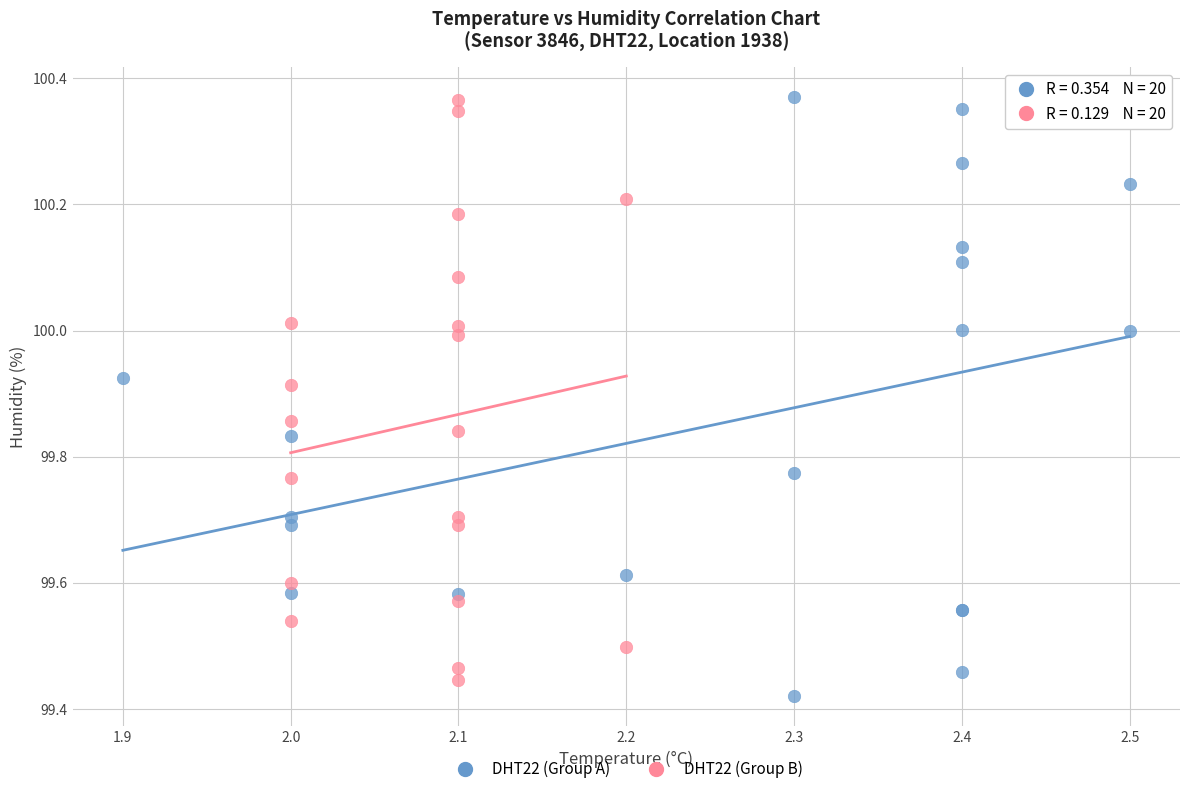

Which series reaches the minimum Y coordinate?

DHT22 (Group A)